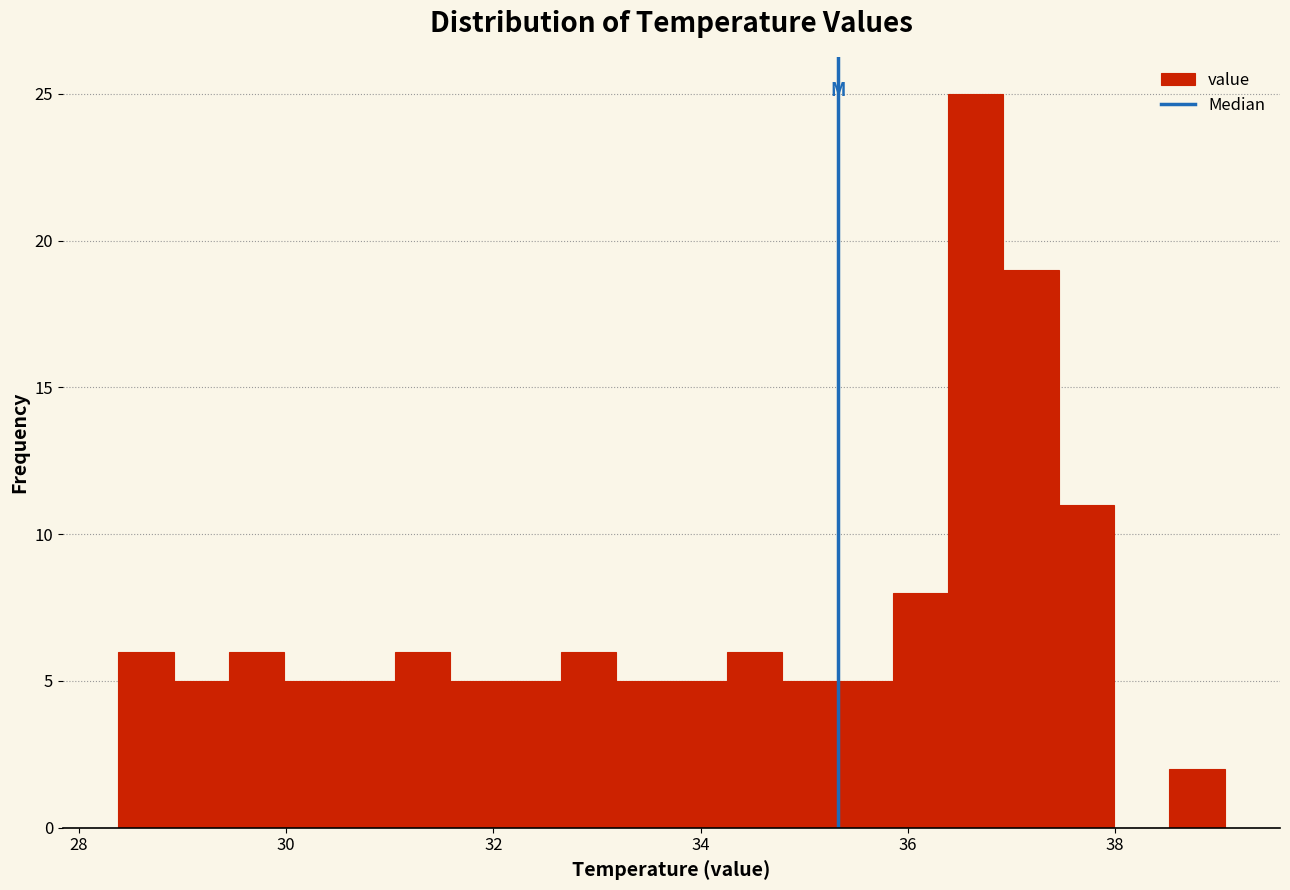

Read against the x-axis, roughly where is the centre of the tallest bar?

36.6